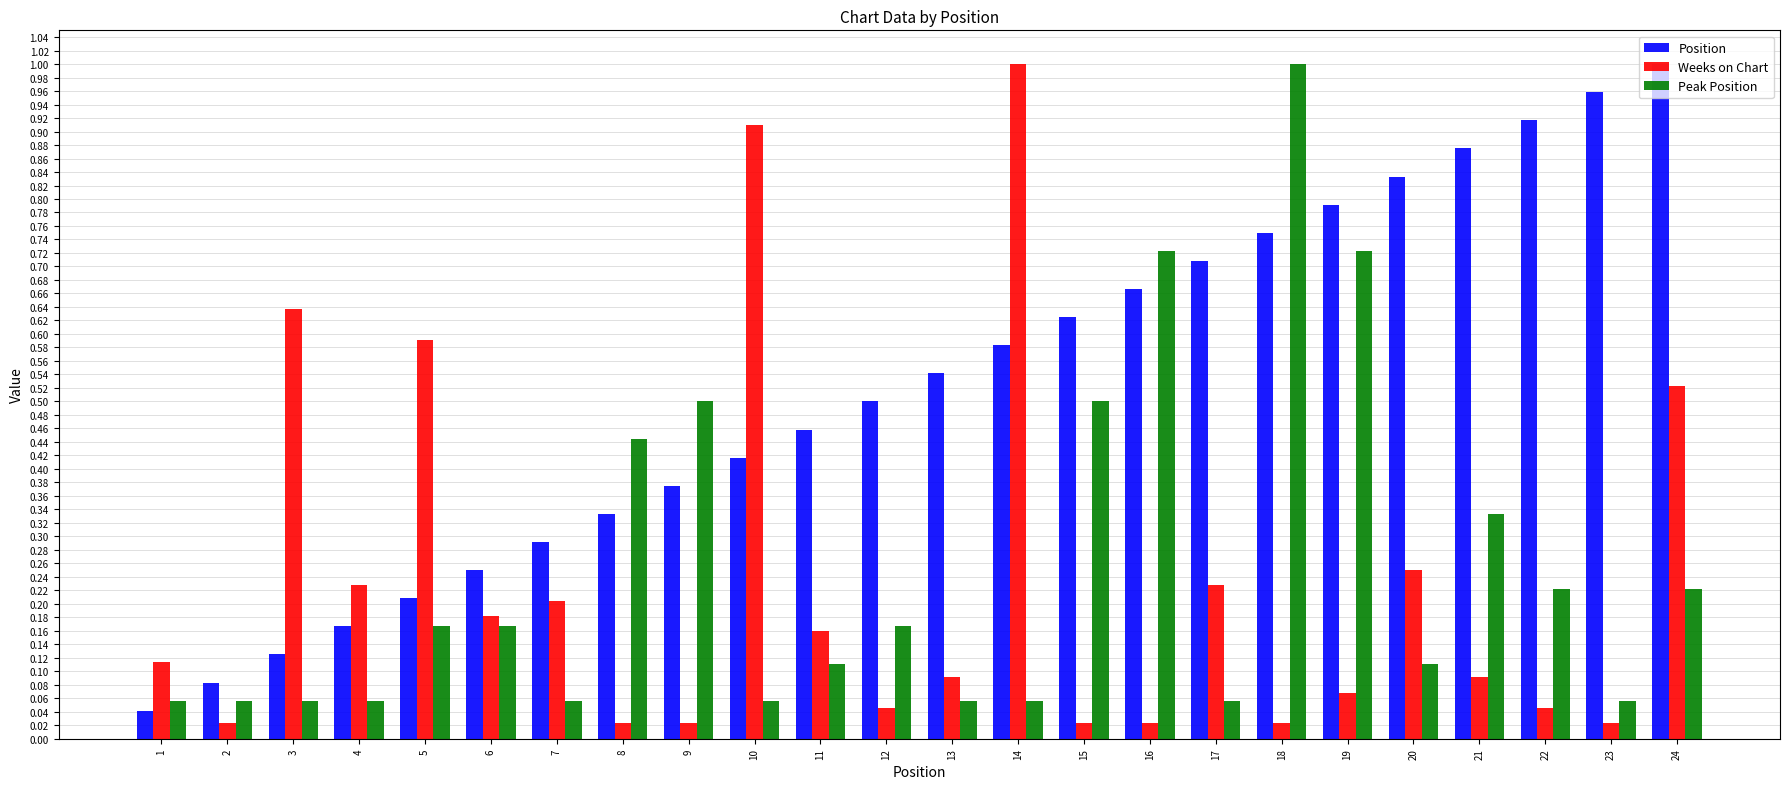

True or false: Peak Position has a value of 0.1 at 2.

True